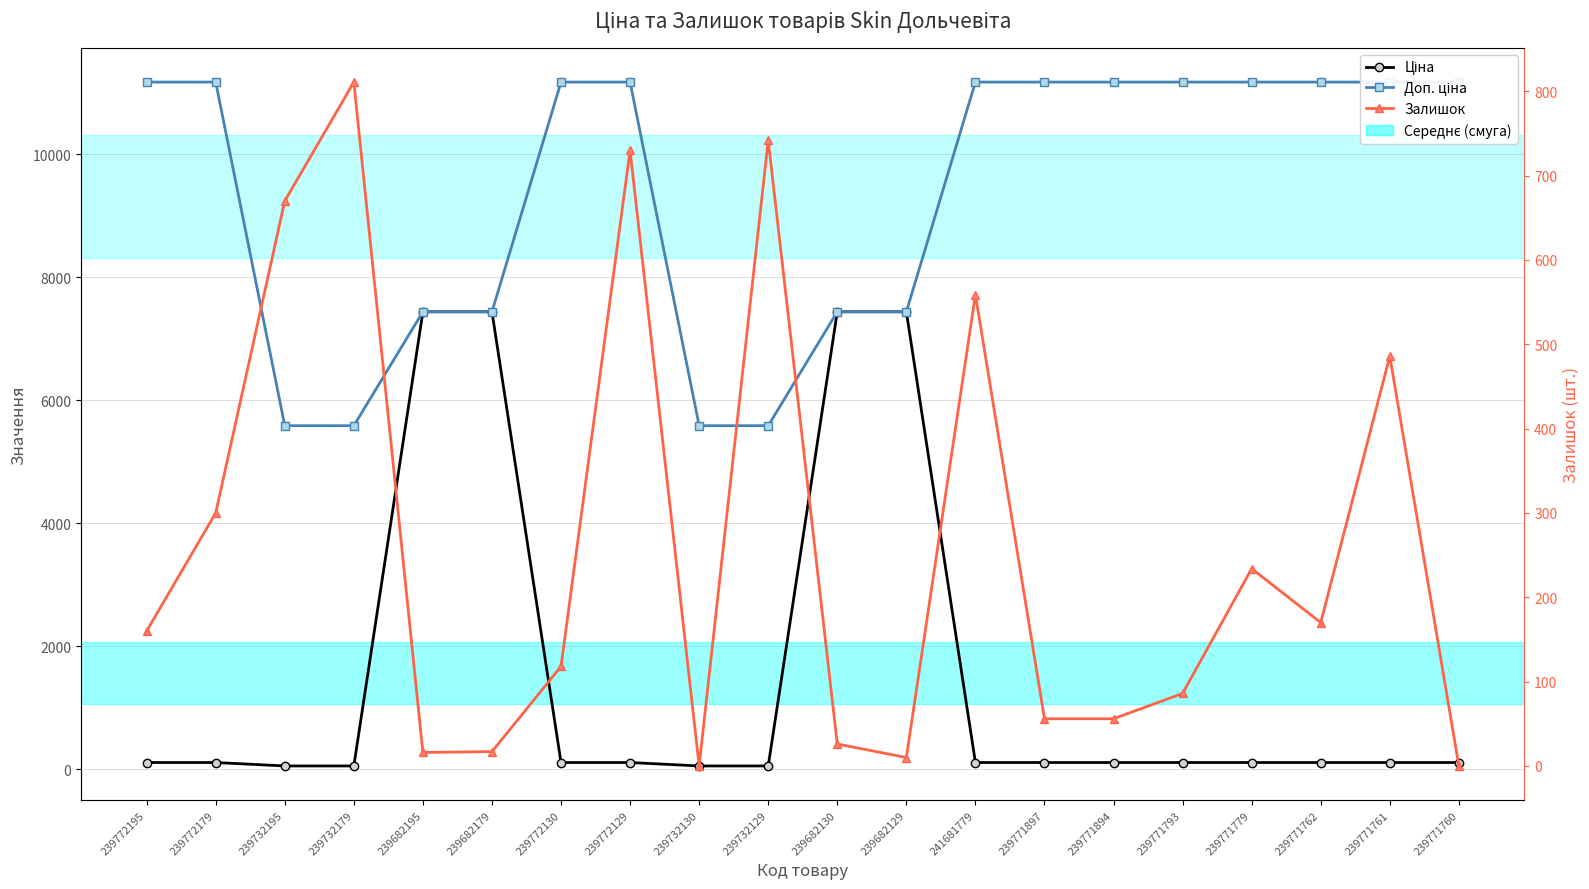

What is the maximum value shown in the chart?

11169.0